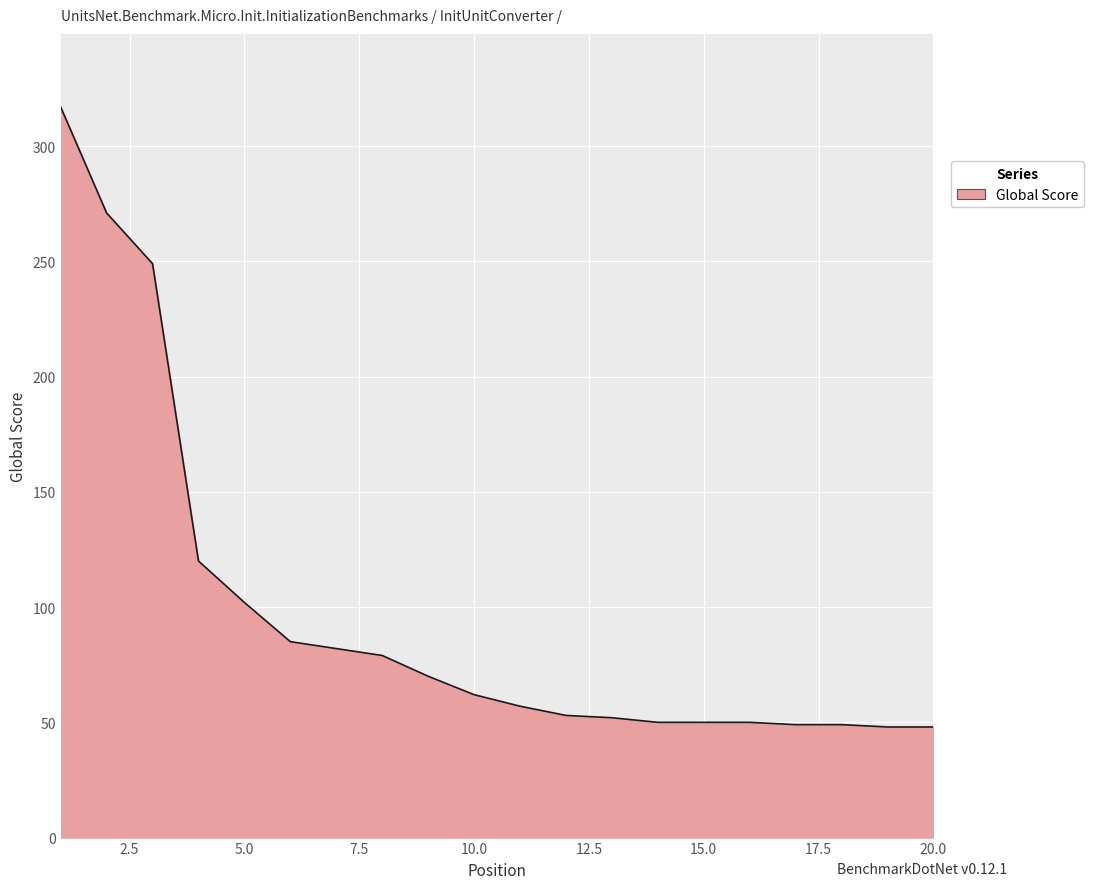

What is the minimum value shown in the chart?

48